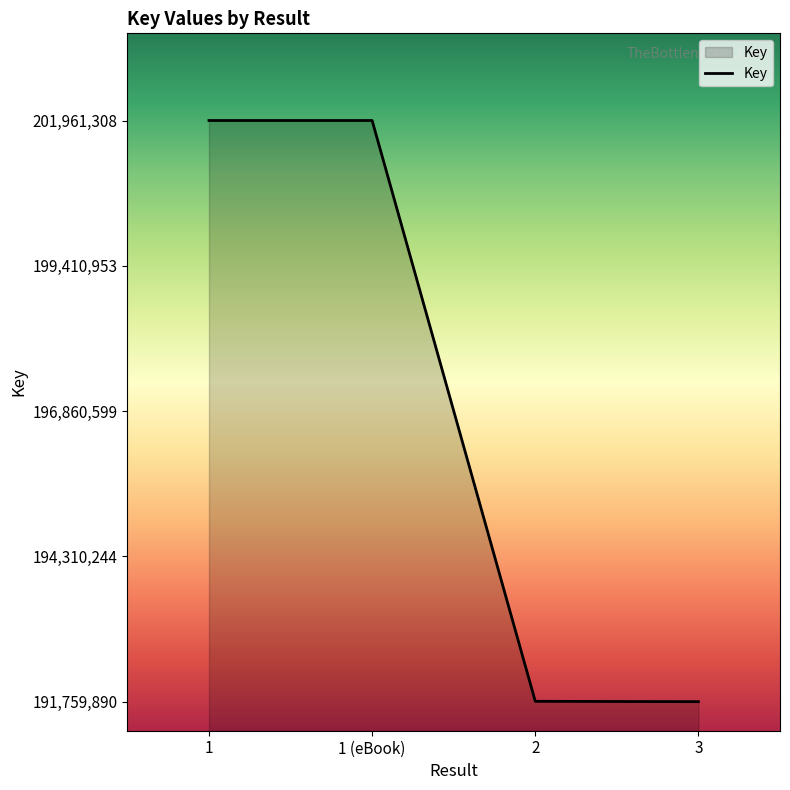

Does the chart display data point markers on the line(s)?

No